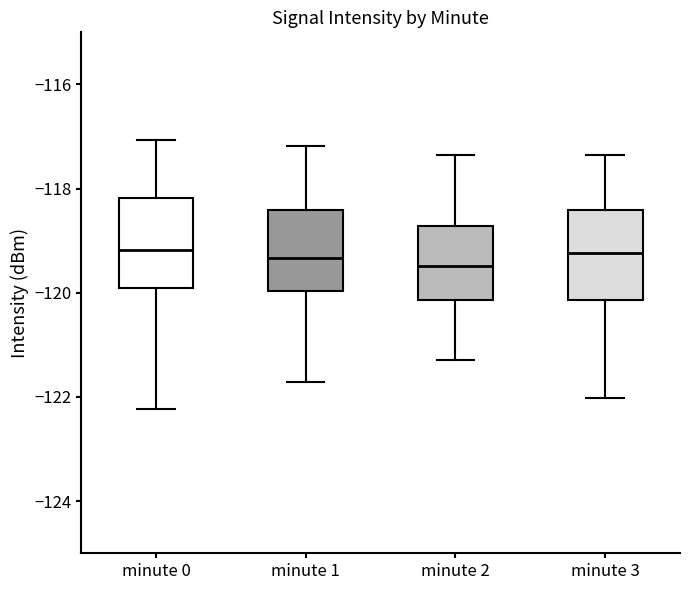

Reading left to right, read every box against the y-axis: the position of its median line, the range the box covers, and the ends of its whiskers. The values are not printed on the chart, so give them approximately, as read against the axis.

minute 0: median -119.2, box -120.0 to -118.2, whiskers -122.2 to -117.0
minute 1: median -119.4, box -120.0 to -118.4, whiskers -121.8 to -117.2
minute 2: median -119.4, box -120.2 to -118.8, whiskers -121.2 to -117.4
minute 3: median -119.2, box -120.2 to -118.4, whiskers -122.0 to -117.4